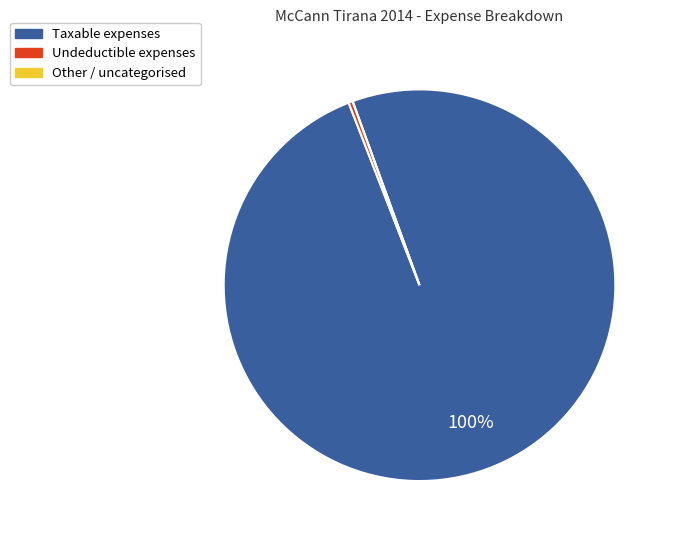

To the nearest percent, what is the difference between the largest and smallest slice percentages?

100%